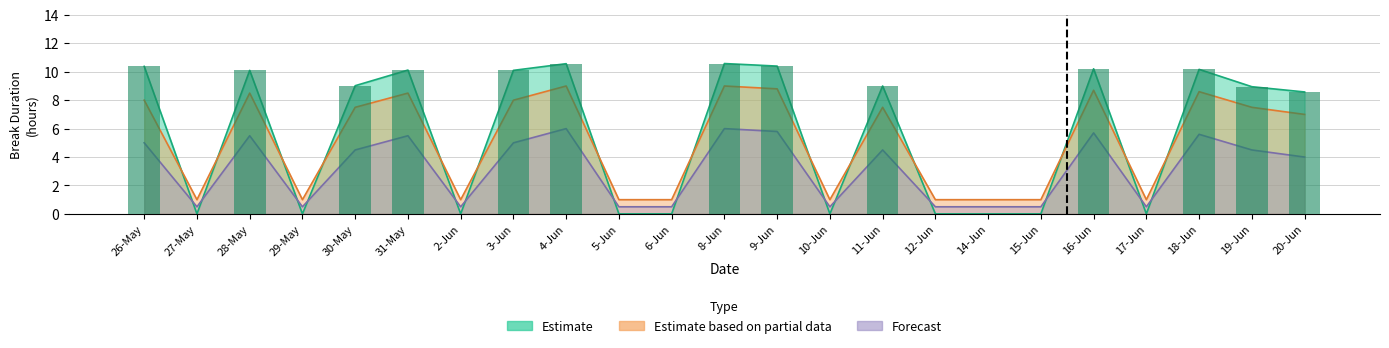

True or false: Estimate has a value of 0.0 at 2-Jun.

True